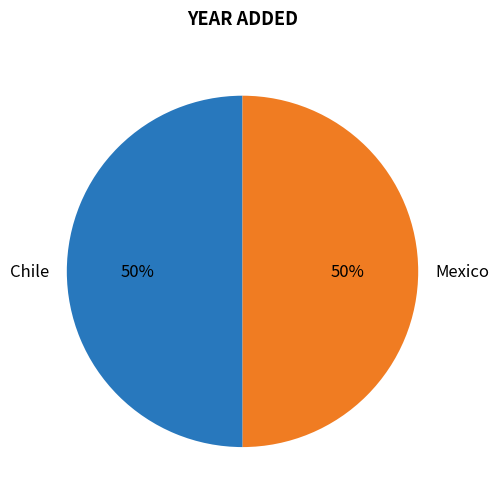

To the nearest percent, what portion does Chile represent?

50%